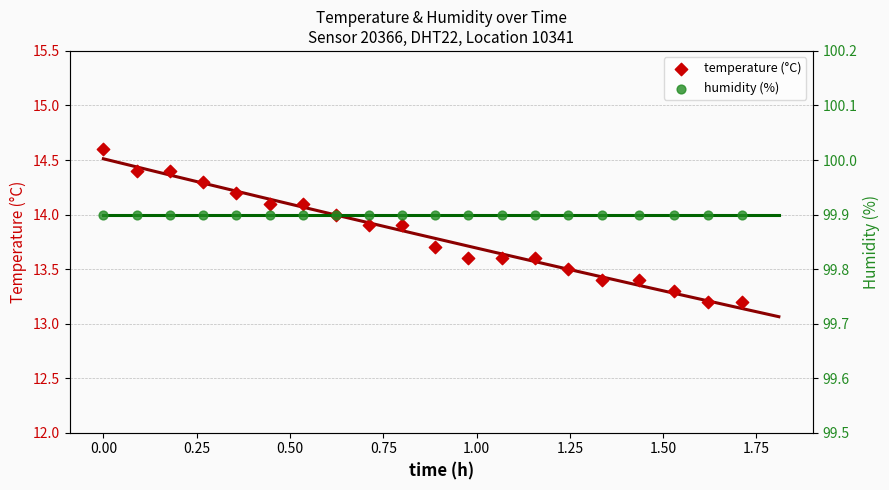

Which series has the largest total across all categories?

humidity (%)